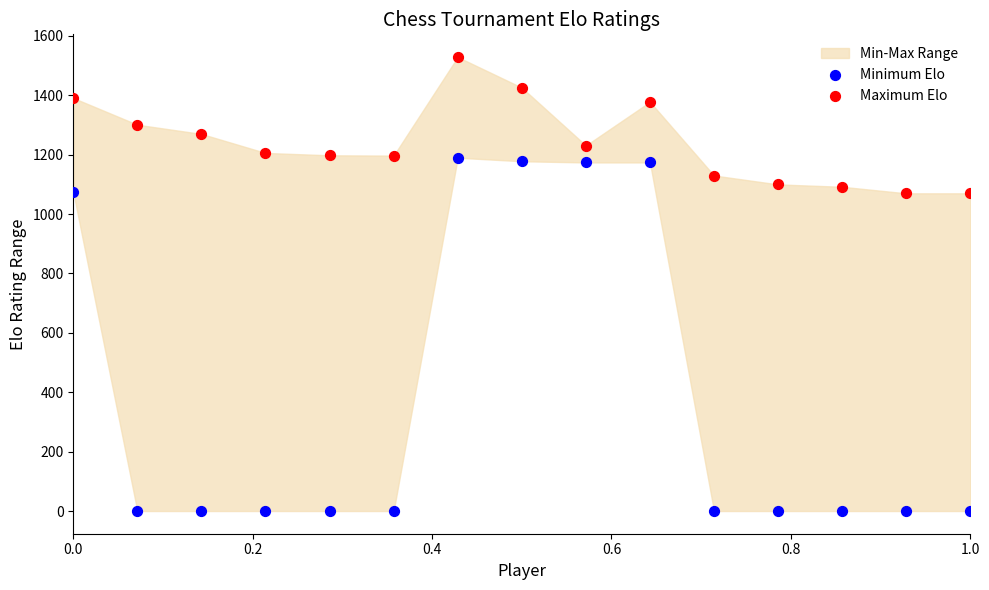

Which series reaches the maximum Y coordinate?

Maximum Elo